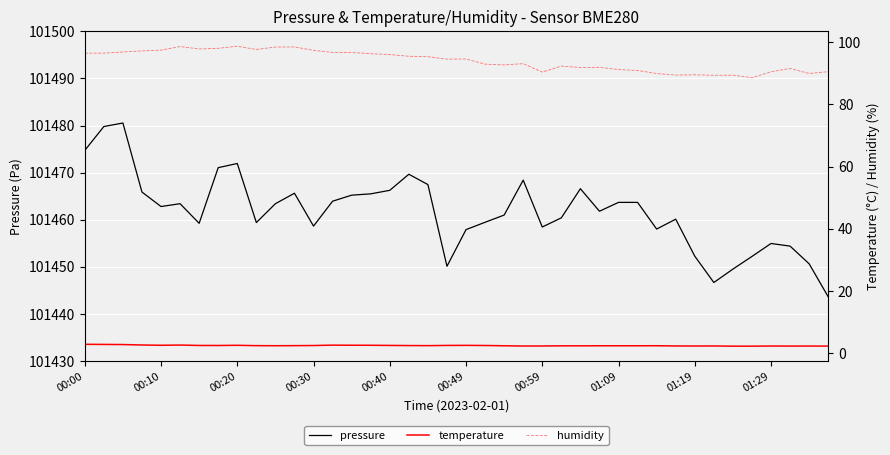

What is the highest value of the pressure series?

101480.5